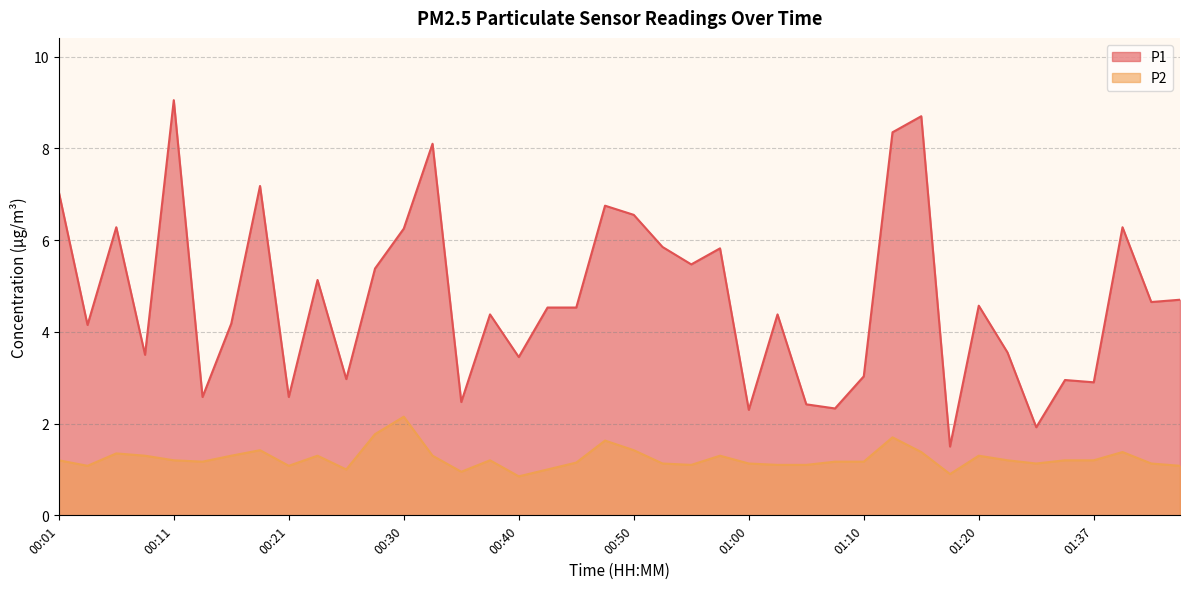

What is the total value across all series at 00:55?

6.6